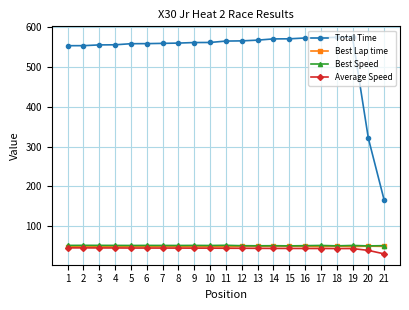

True or false: Best Speed has more than 1 interior local peaks.

True